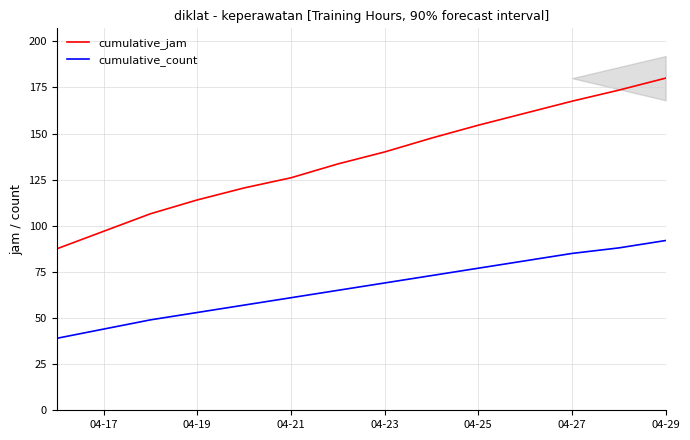

What is the minimum value for cumulative_jam?

87.5